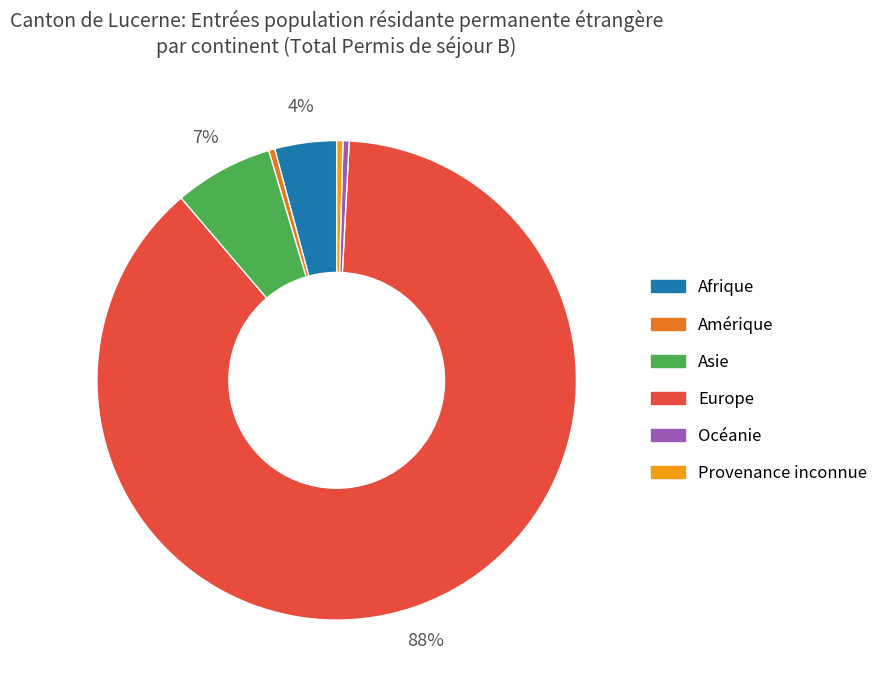

What percentage is the Afrique slice, to the nearest percent?

4%